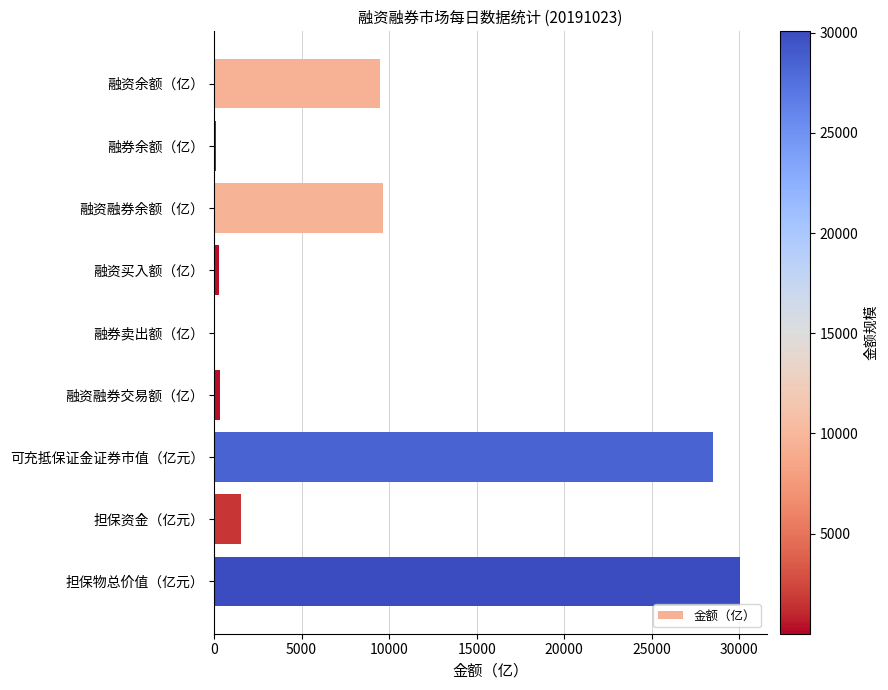

What is the greatest value displayed?

30060.2